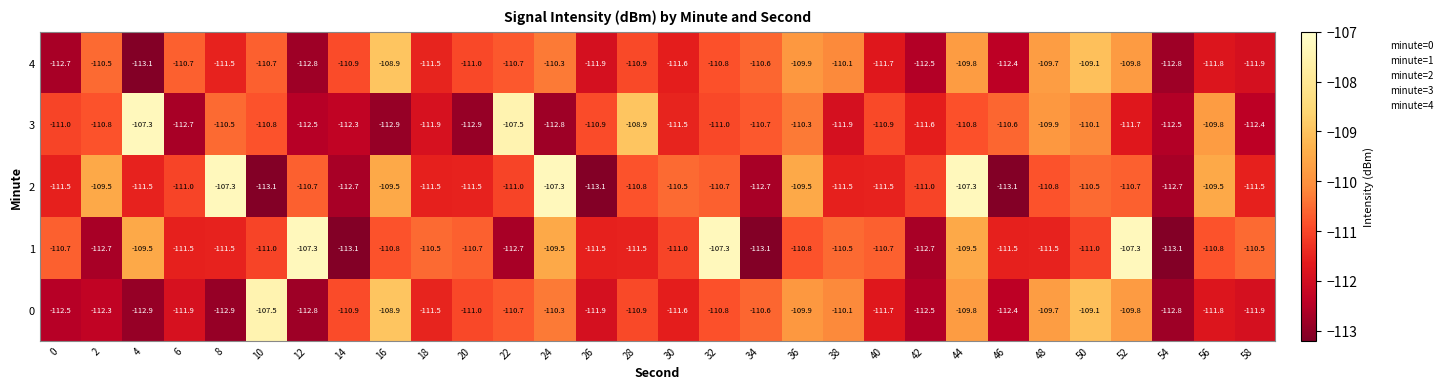

The 3 series shows -175.4 at 40. True or false?

False